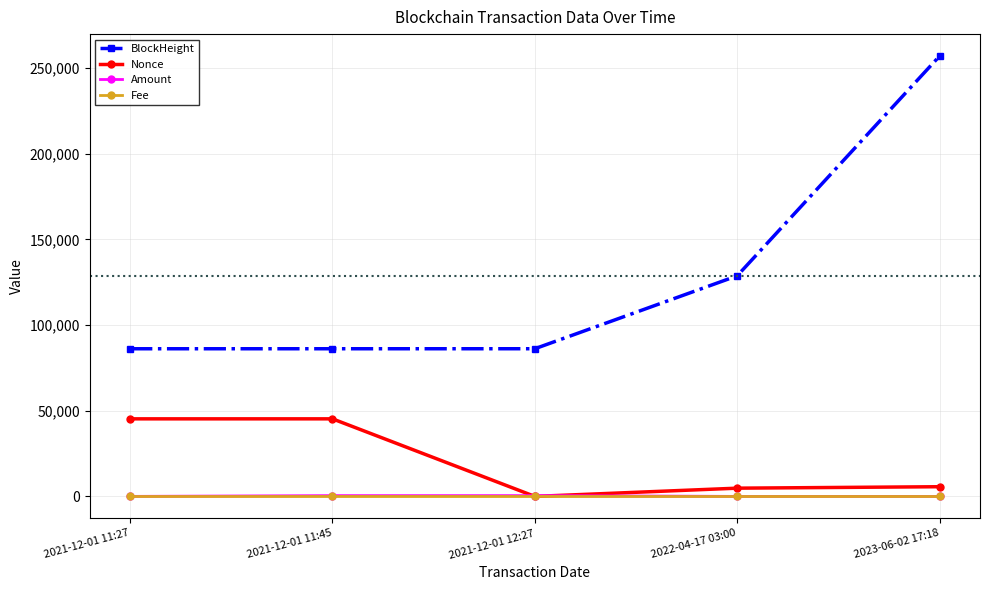

True or false: Fee and BlockHeight cross at least once.

False